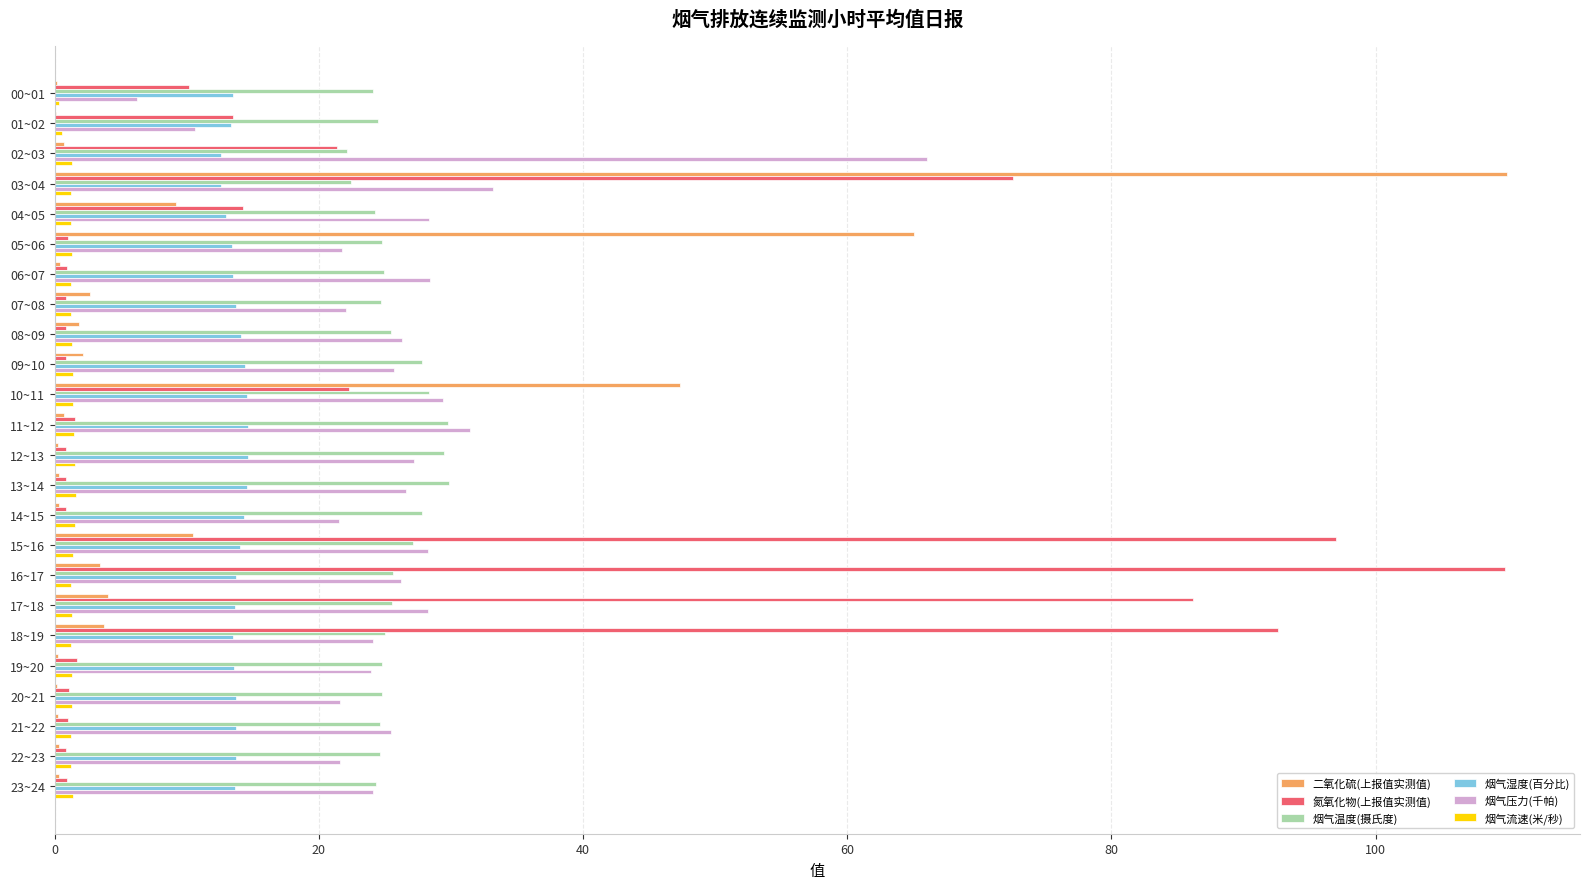

What is the sum of all 烟气压力(千帕) values?

628.3